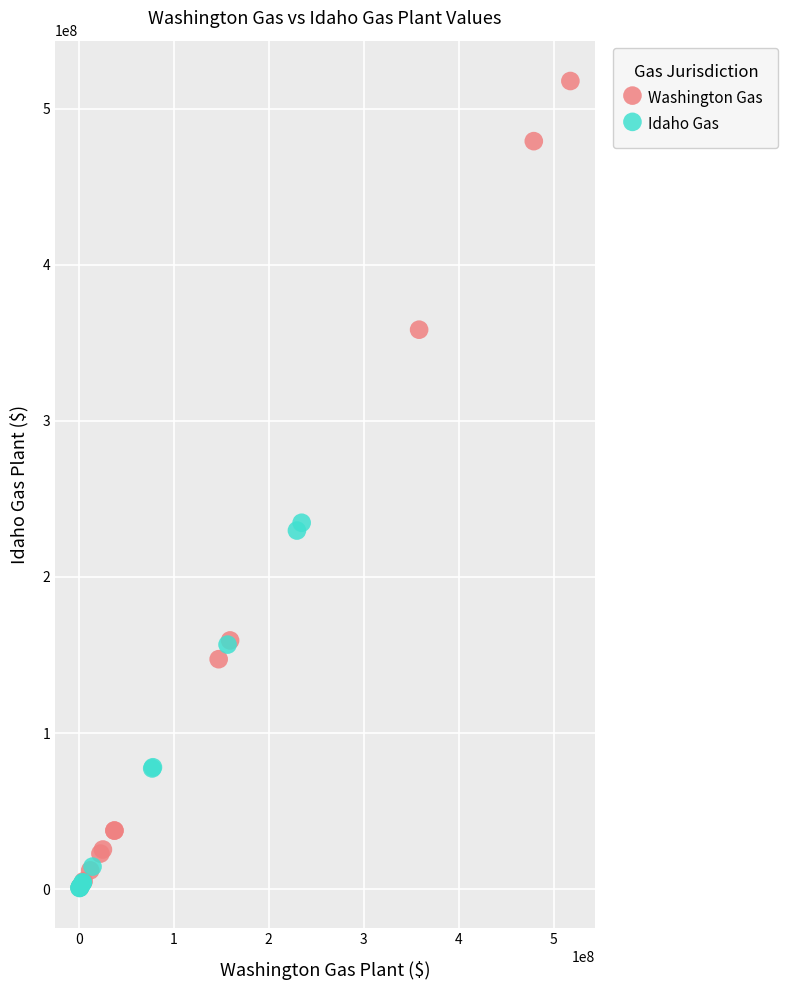

Which series has the largest Y range (max minus min)?

Washington Gas